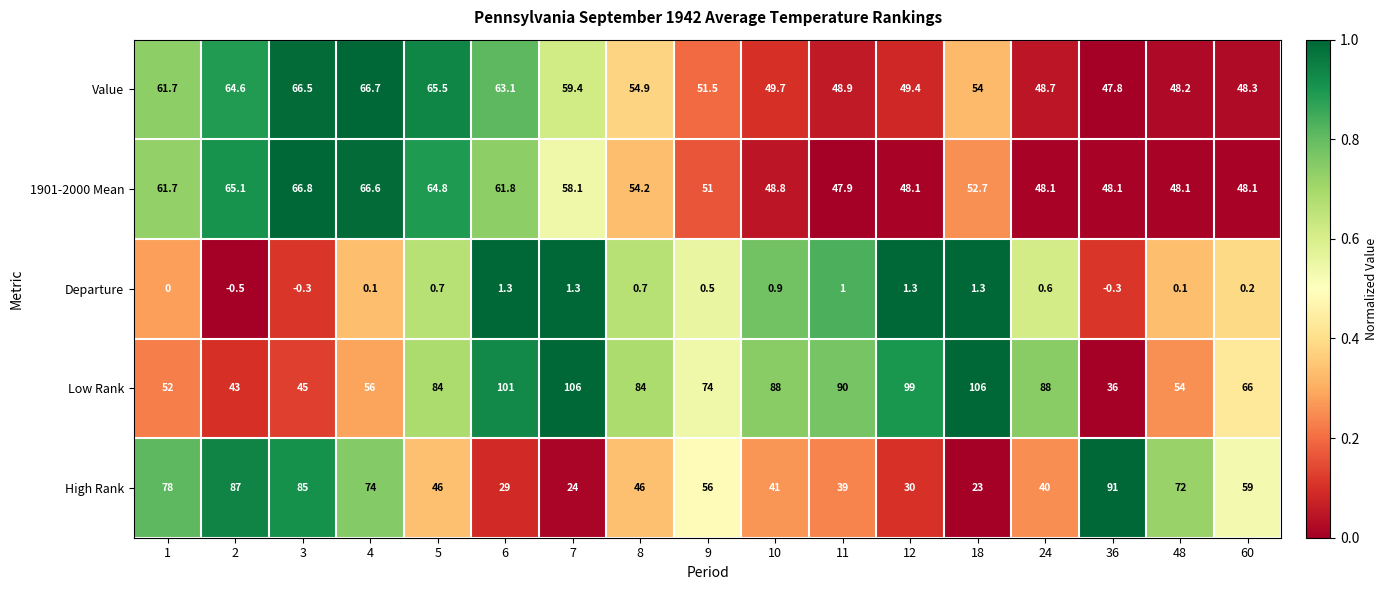

True or false: Low Rank has a value of 64.0 at 3.

False